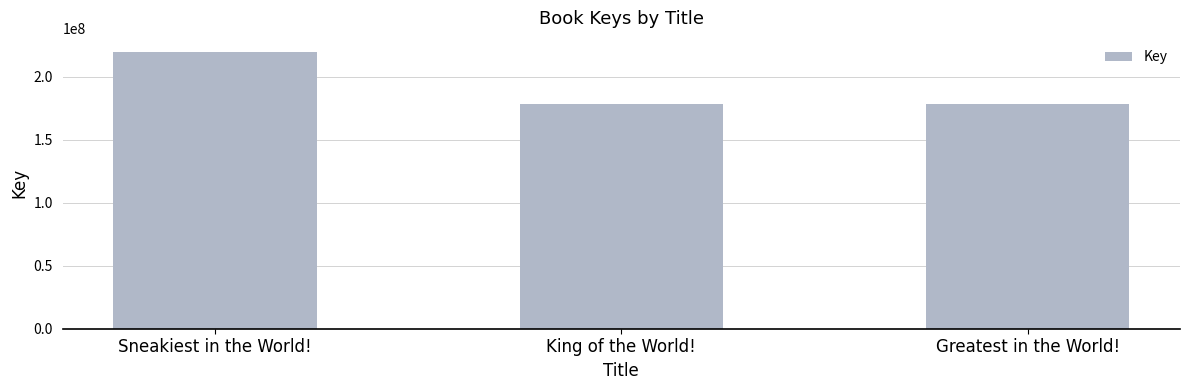

Are the bars horizontal?

No